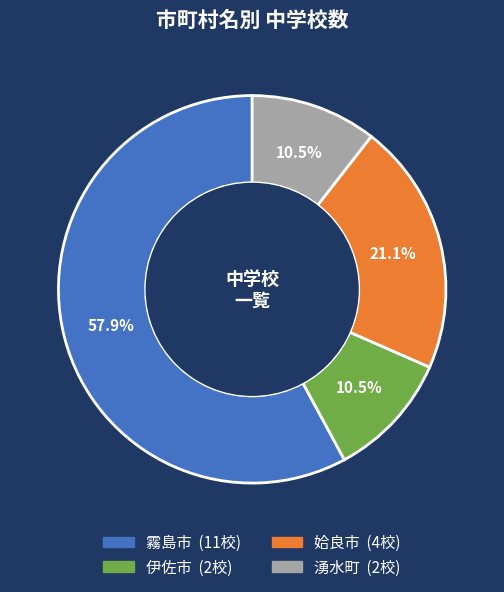

To the nearest percent, what percentage of the pie is 姶良市?

21%